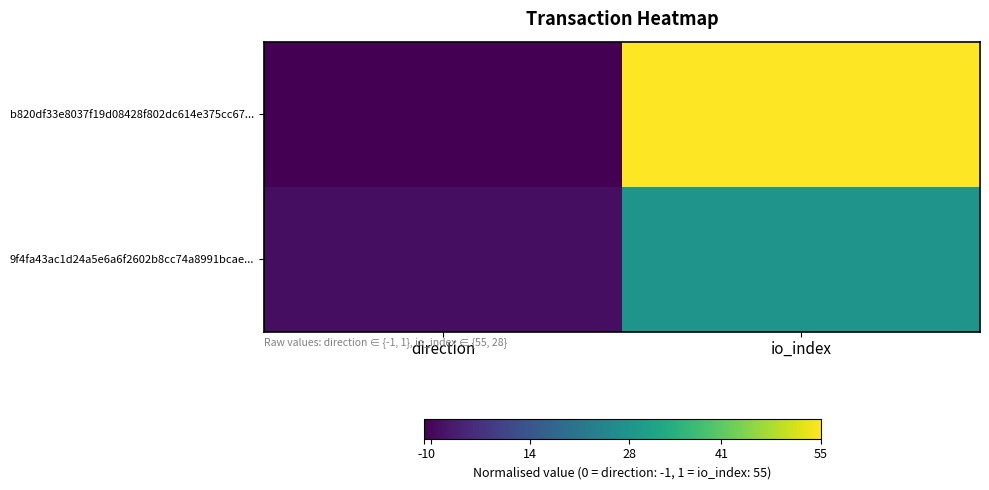

Which series has the largest range (max minus min)?

b820df33e8037f19d08428f802dc614e375cc67...